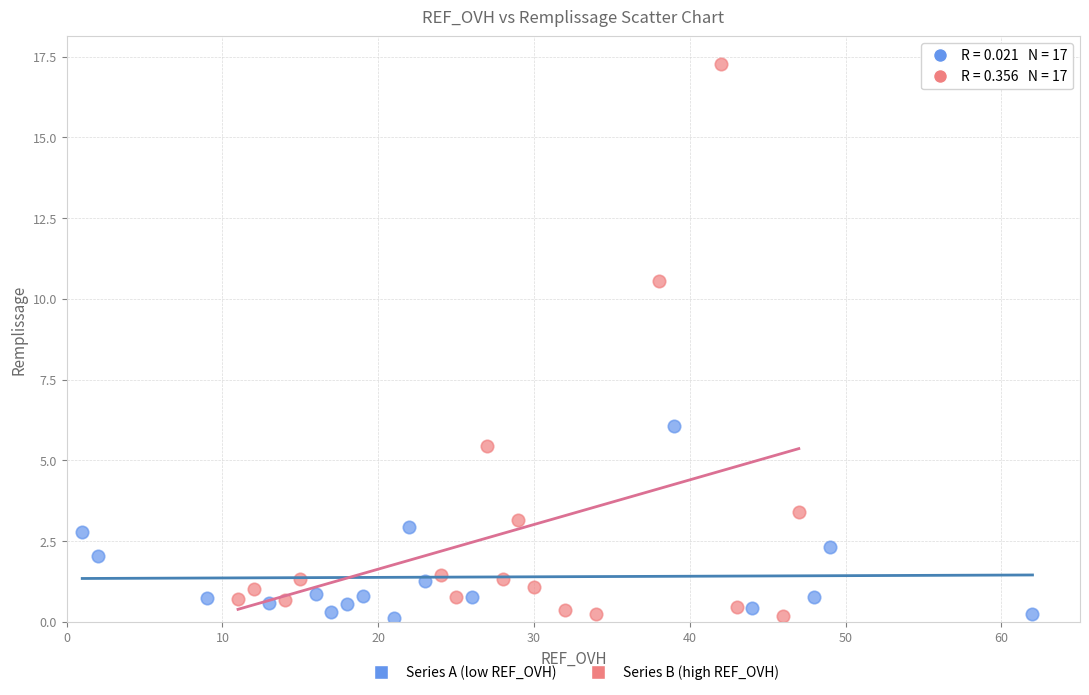

Which series has the largest Y range (max minus min)?

Series B (high REF_OVH)